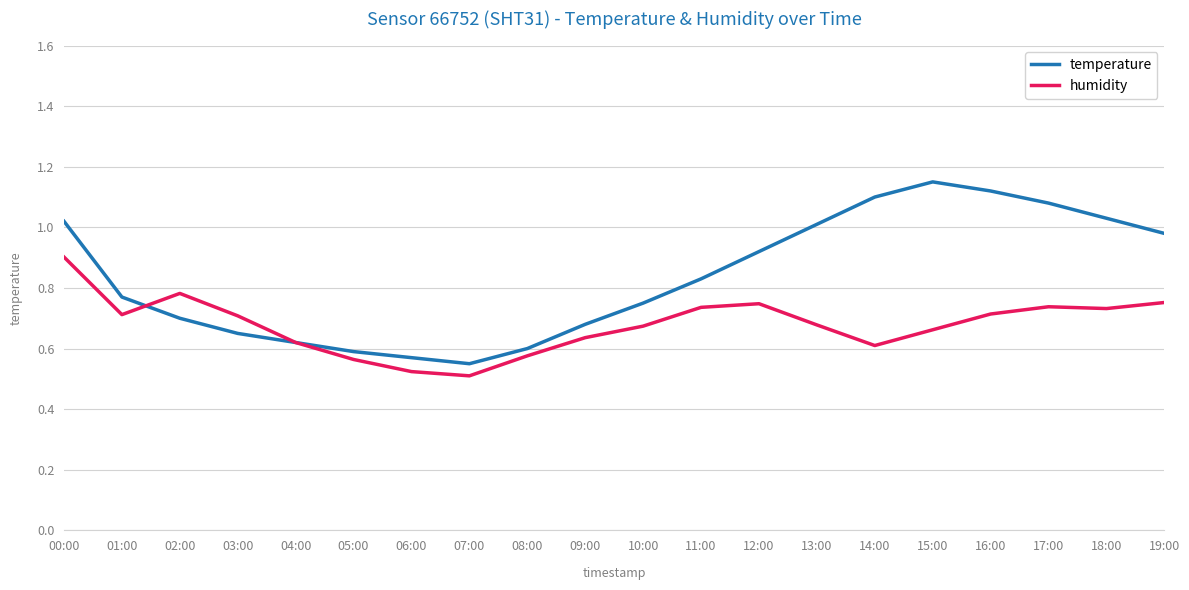

The value of temperature at 15:00 is 1.6. True or false?

False